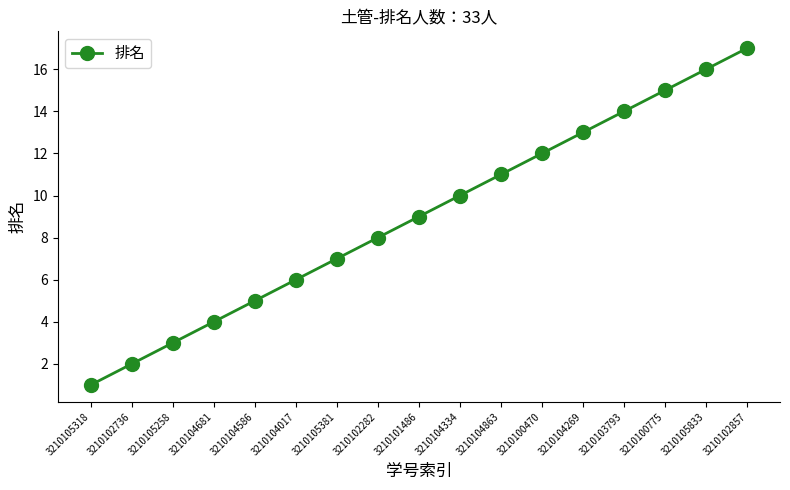

True or false: the data shows 5 at 3210104586.

True